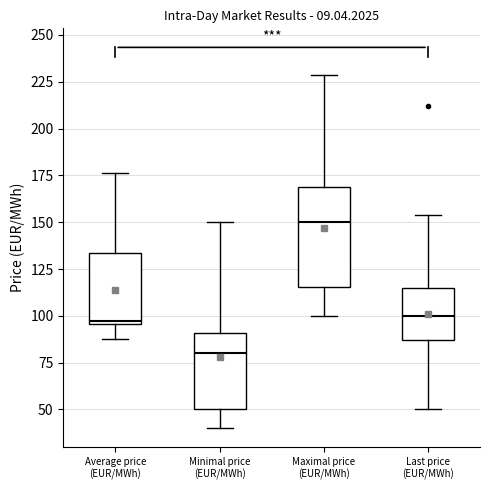

Which box is the tallest, from its lower edge to its upper edge?

Maximal price (EUR/MWh)